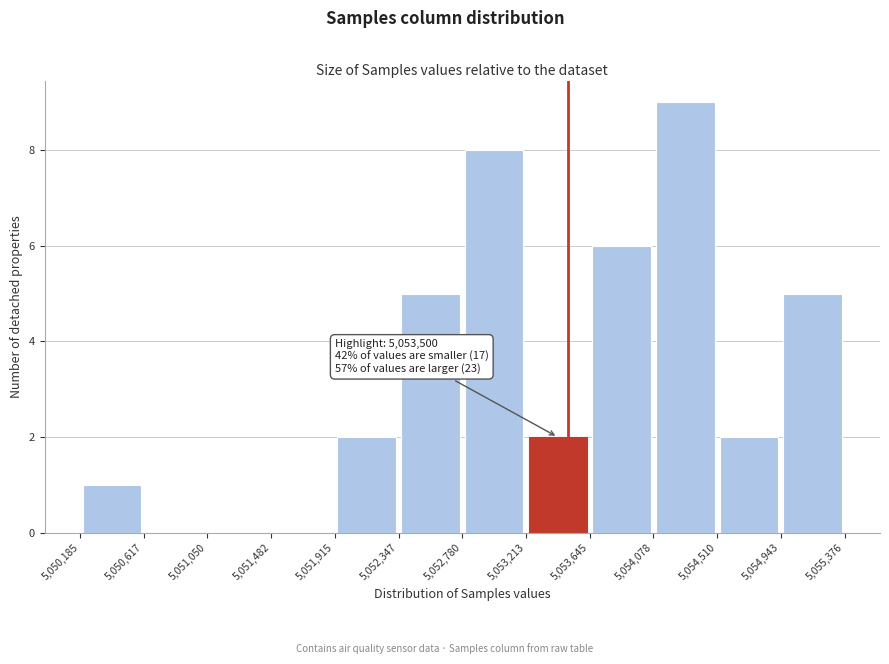

Which range on the x-axis has the tallest bar?

5,054,078 to 5,054,510